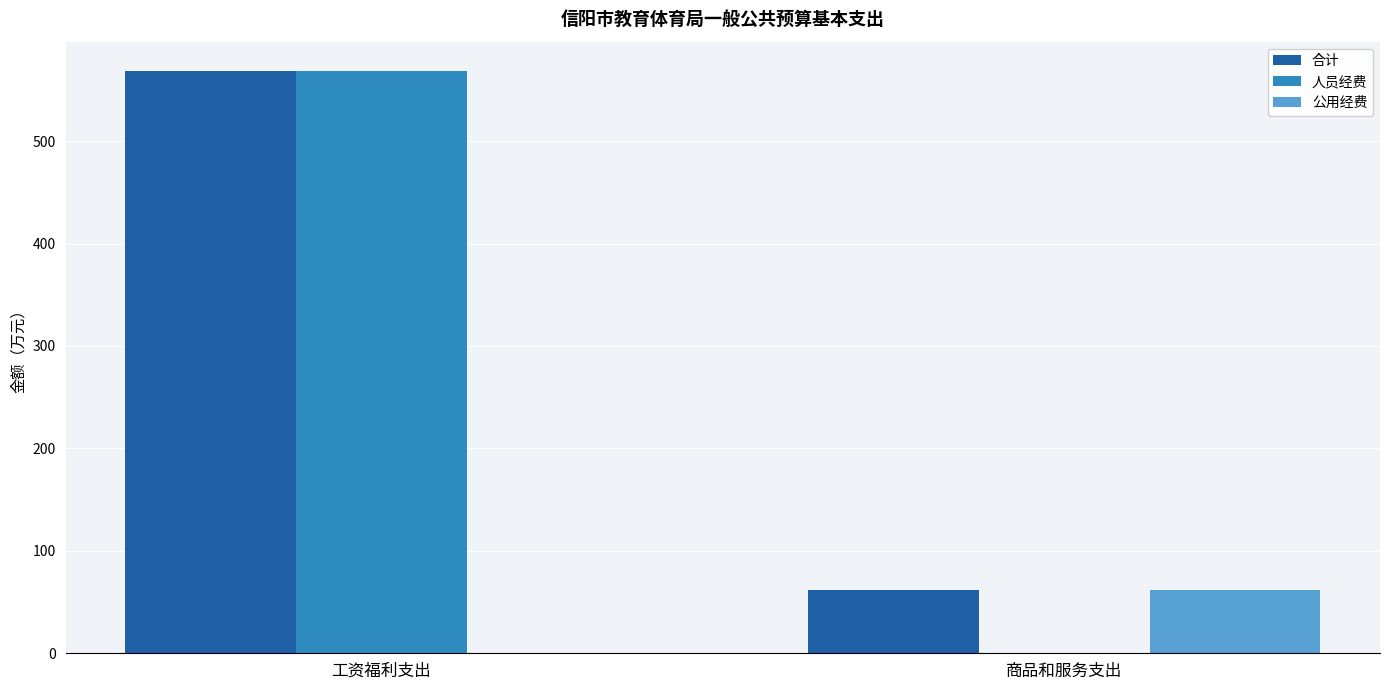

Is the value of 合计 at 商品和服务支出 greater than the value of 人员经费 at 工资福利支出?

No